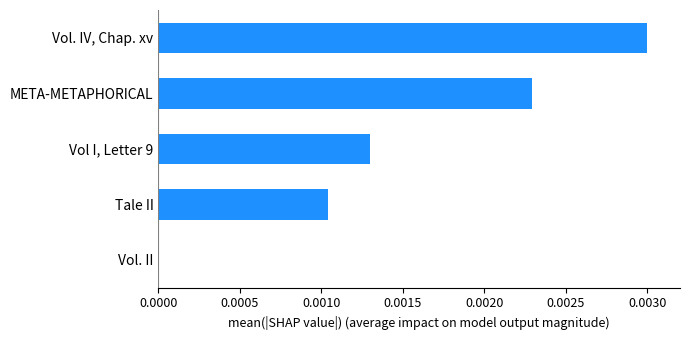

How many data points does each series have?

5